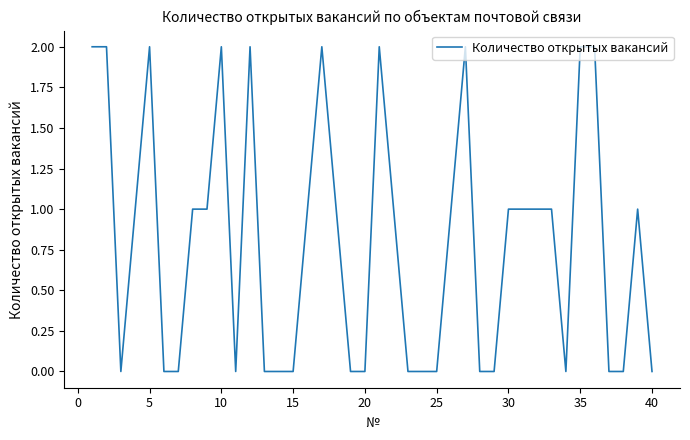

Is it true that the value at 25 is 0?

True